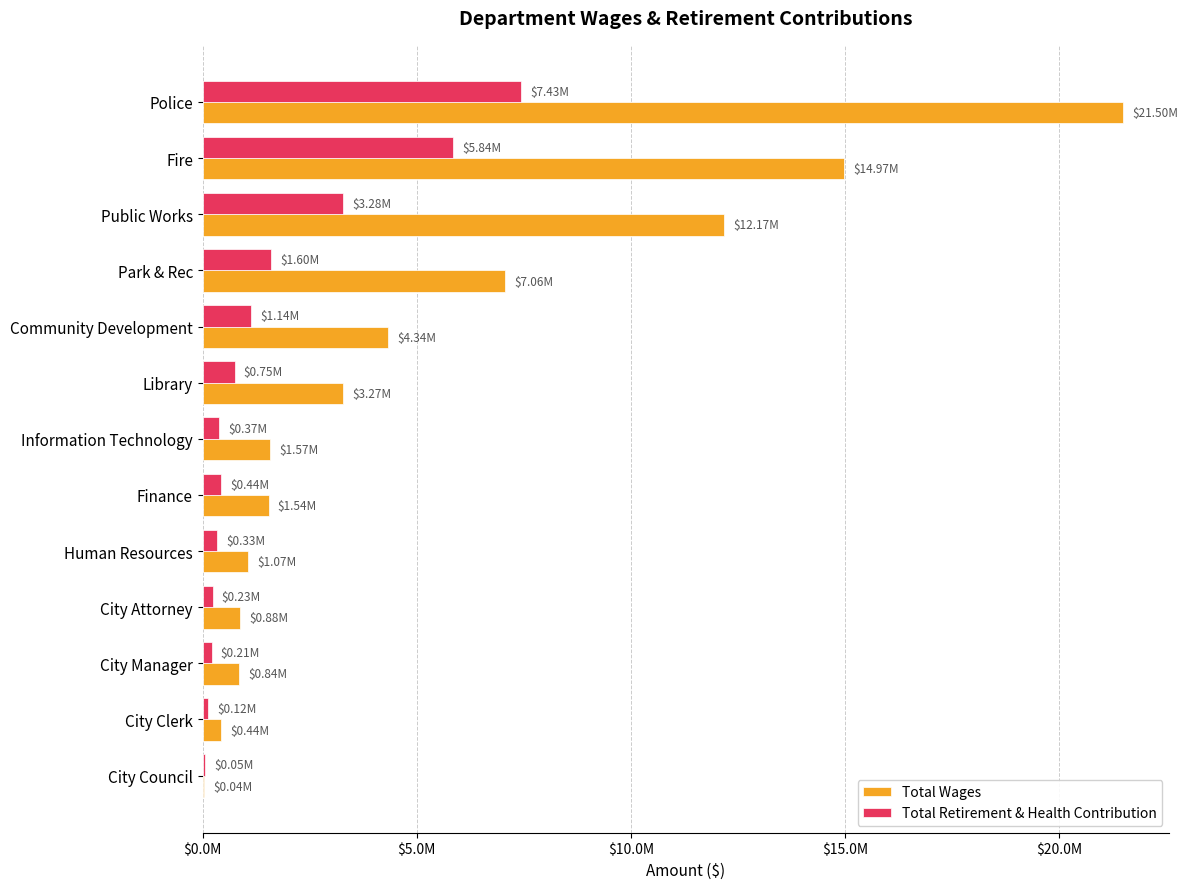

What is the smallest value displayed?

36028